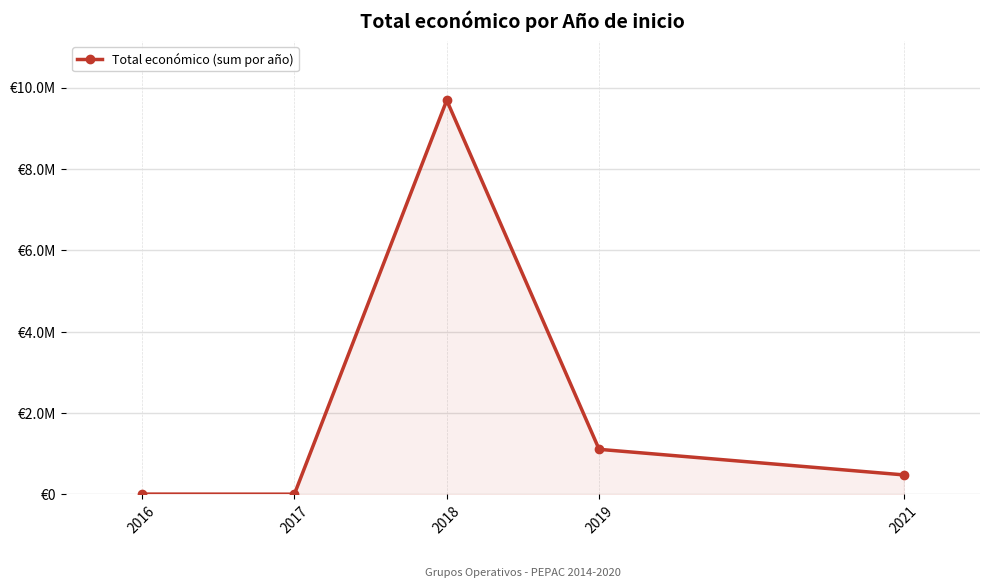

Does the chart have visible grid lines?

Yes